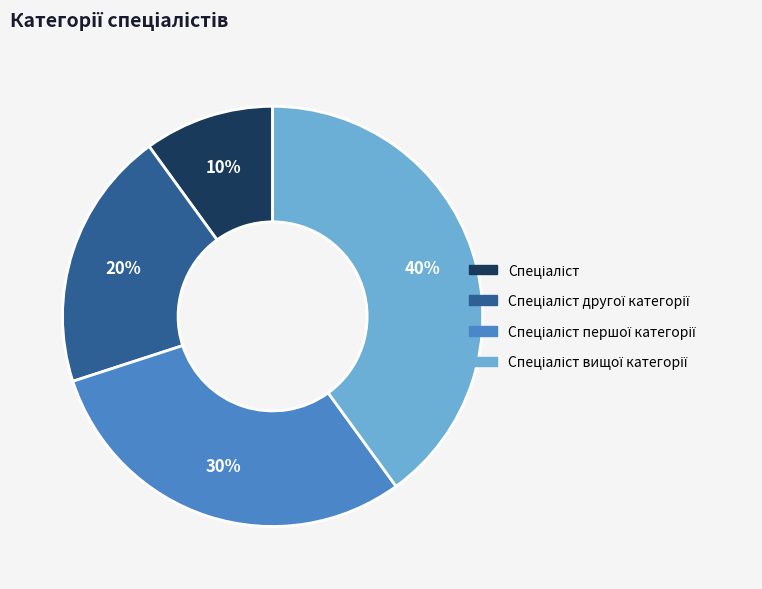

Does any single category account for the majority?

No